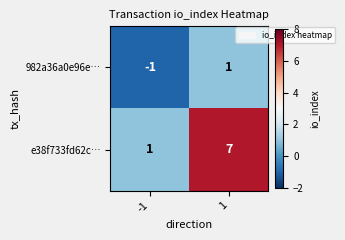

What is the difference between the highest and lowest values at -1?

2